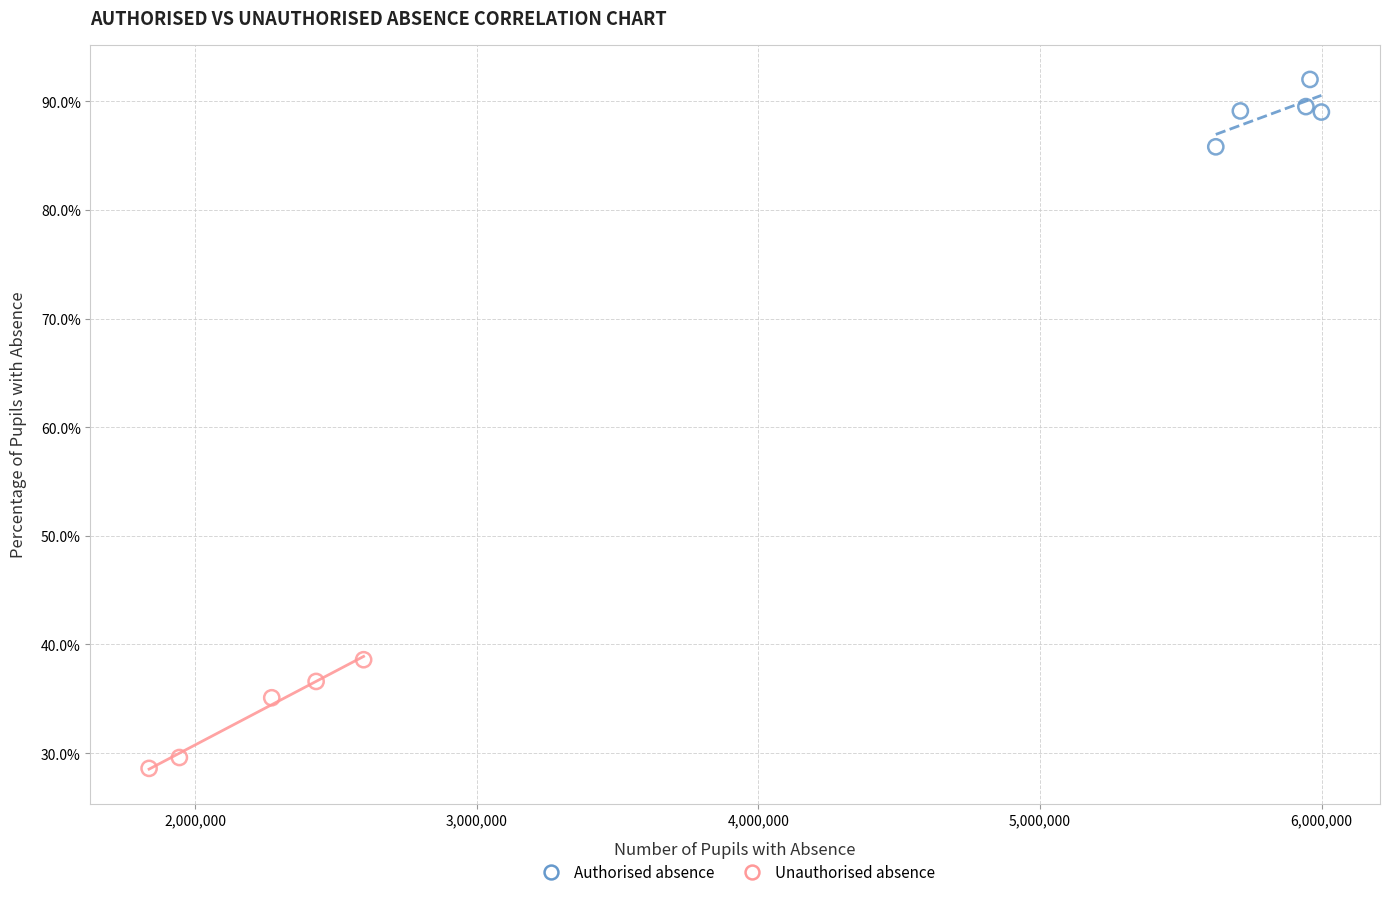

Which series contains the highest Y value?

Authorised absence